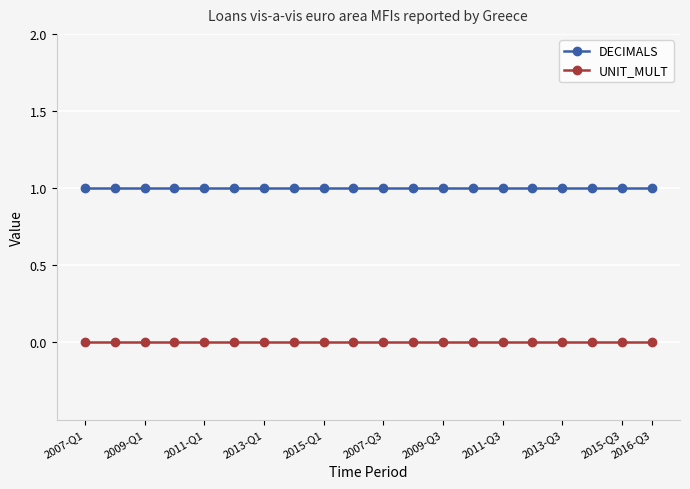

True or false: DECIMALS and UNIT_MULT cross at least once.

False